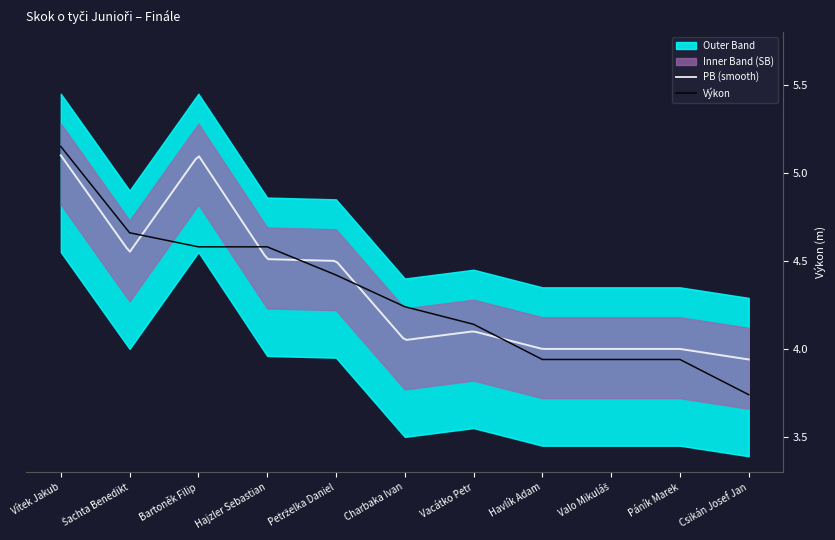

What is the sum of the Výkon values at Hajzler Sebastian and Vítek Jakub?

9.7